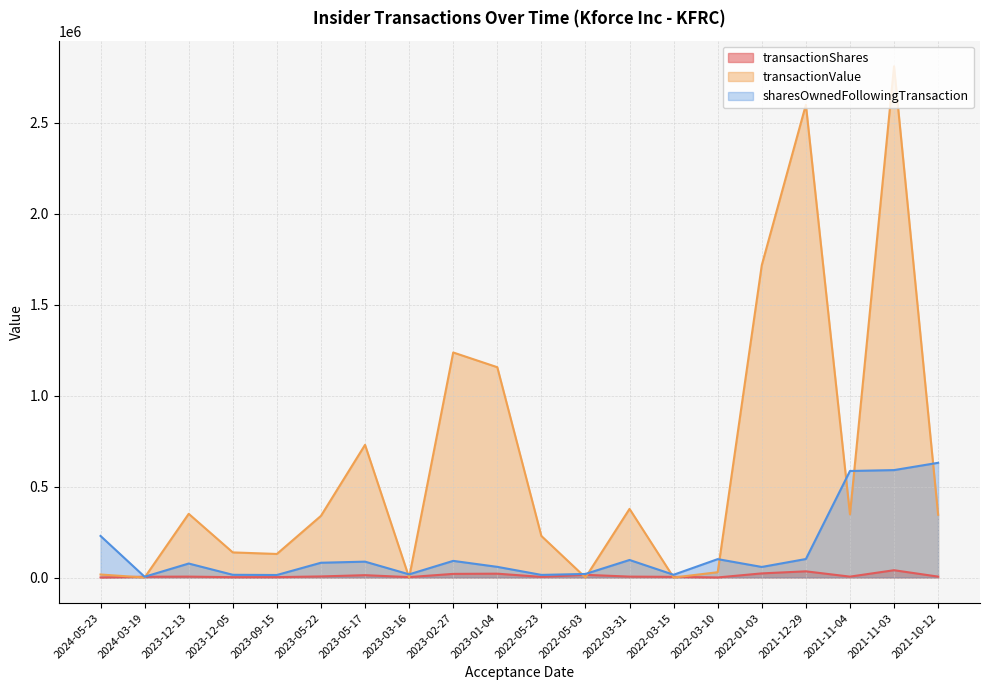

Which has a higher value, 2021-11-04 or 2022-01-03?

2022-01-03